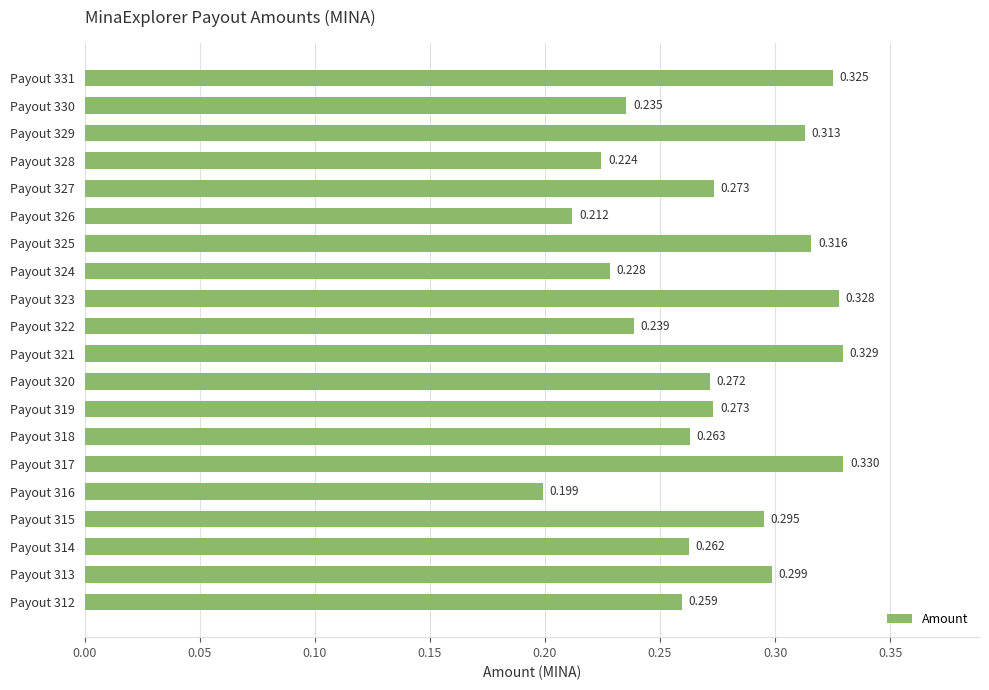

What is the greatest value displayed?

0.3